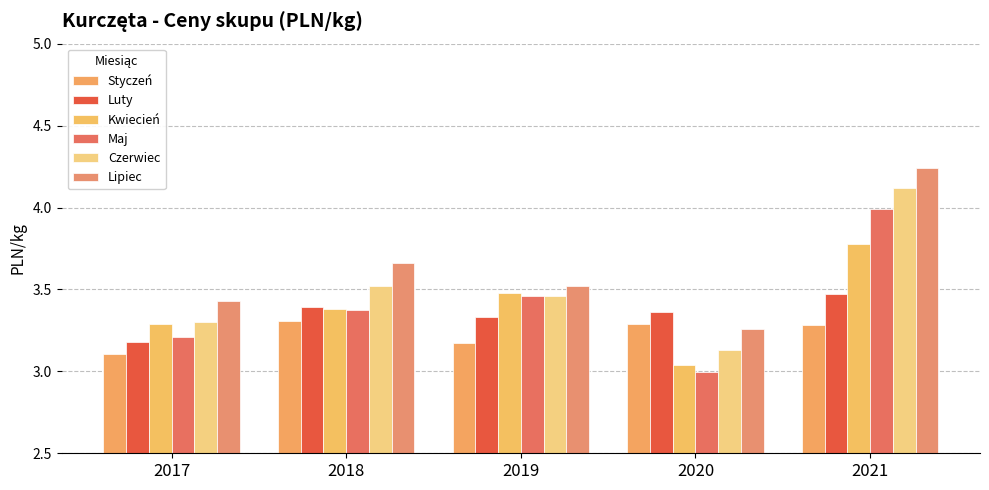

Rank the categories by Czerwiec value from highest to lowest.

2021, 2018, 2019, 2017, 2020